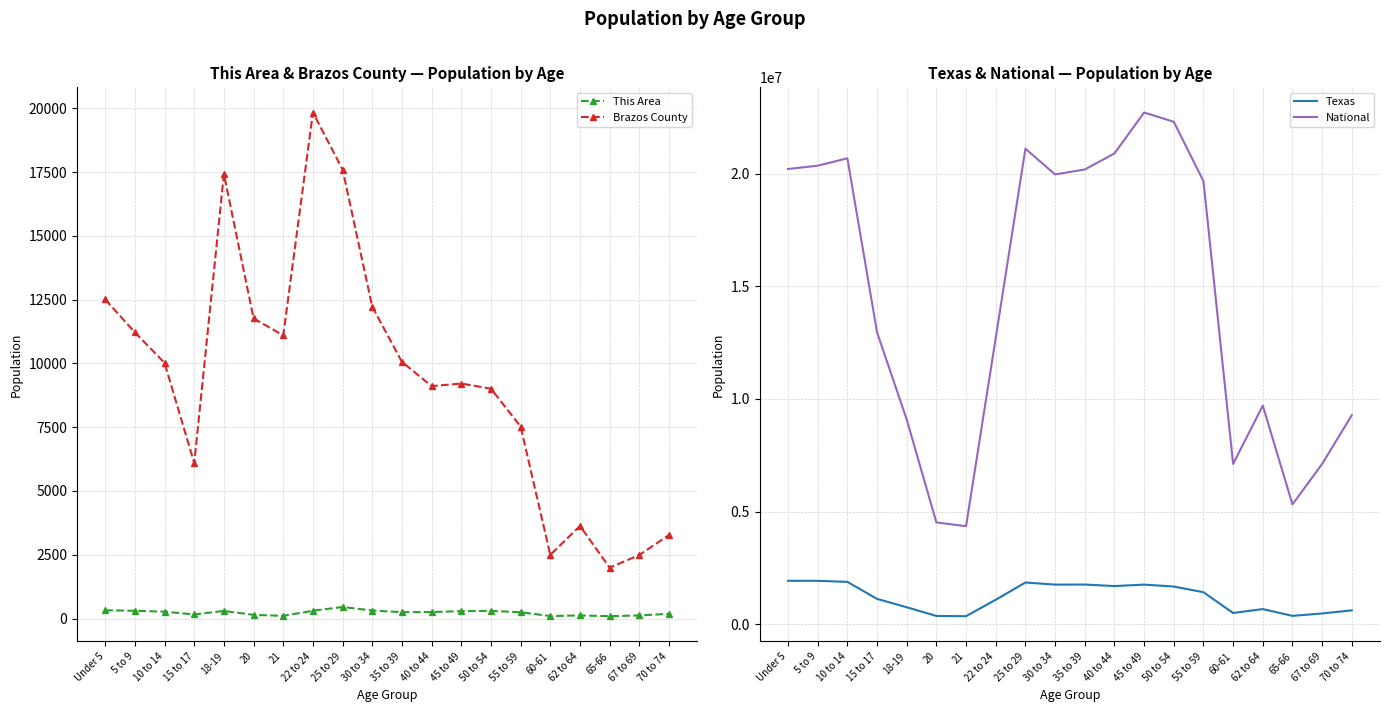

How many interior local valleys does the National series have?

4